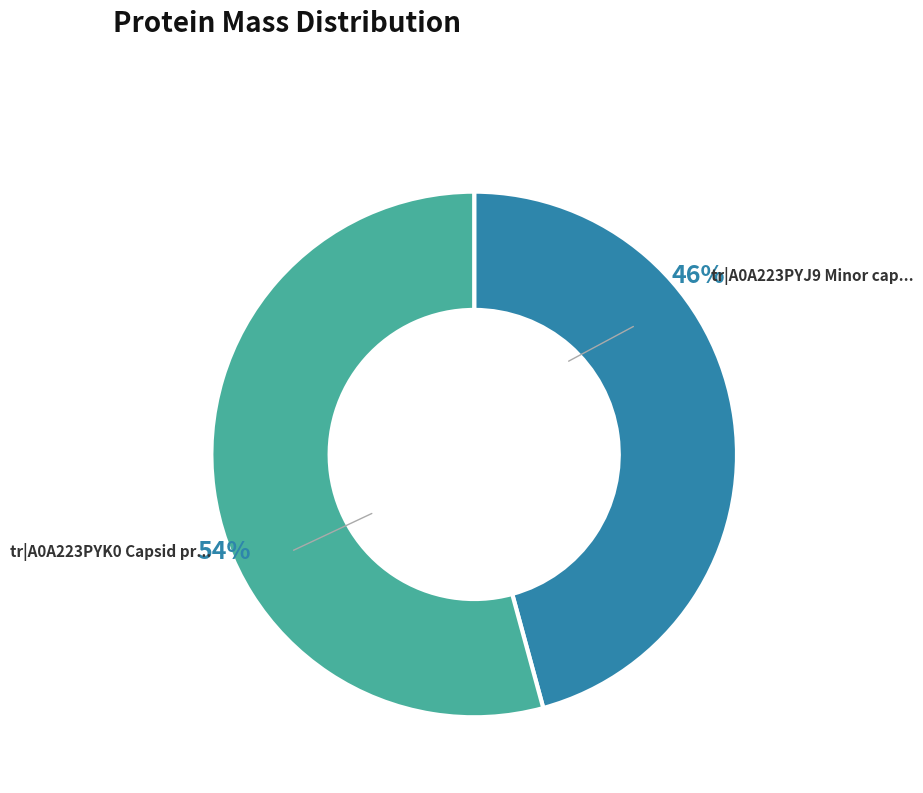

Is there a majority slice in this chart?

Yes